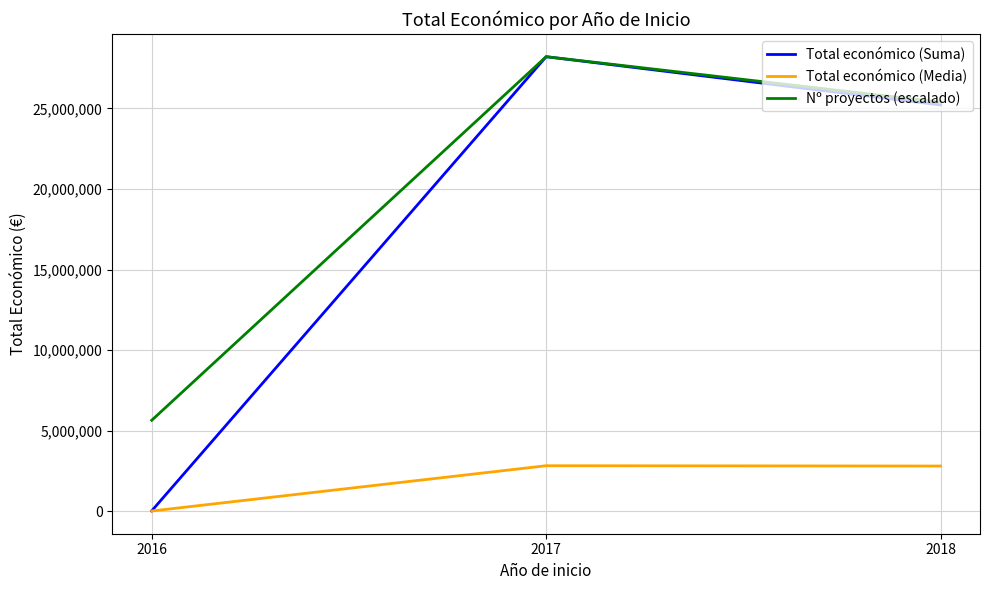

What is the difference between the Total económico (Media) values at 2018 and 2017?

19456.1